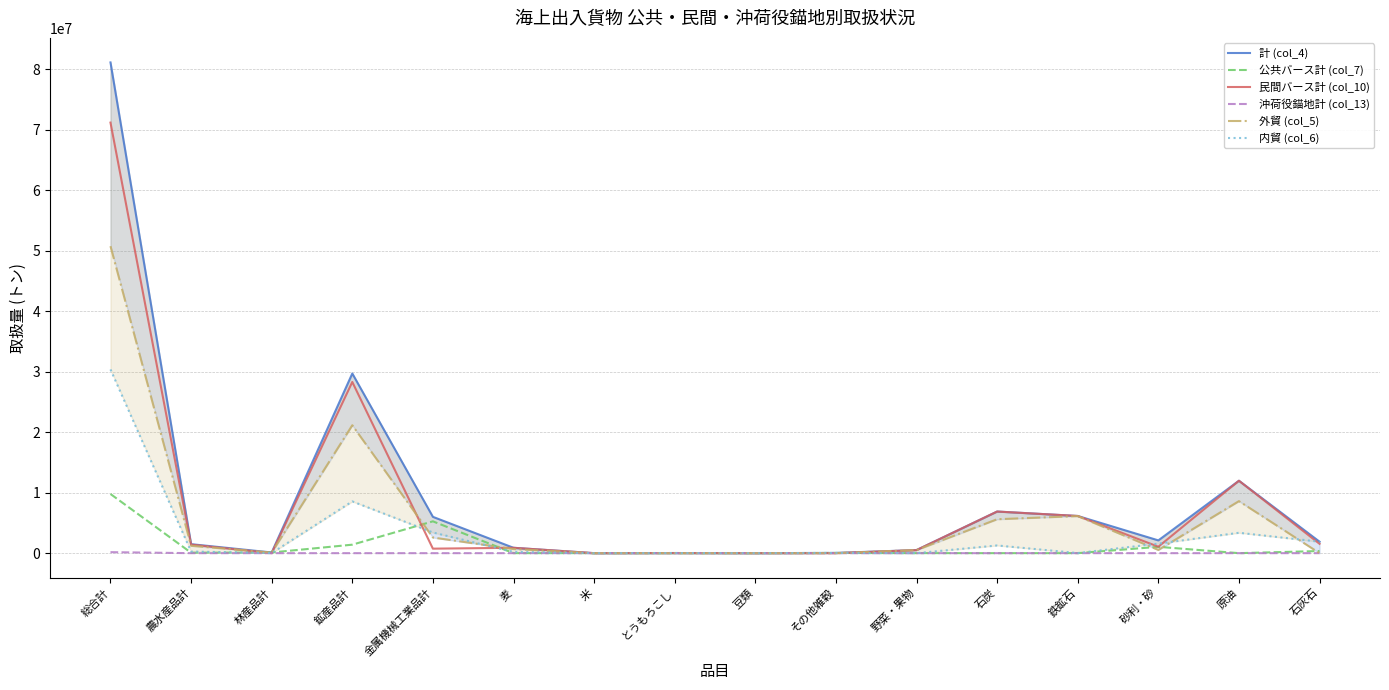

Reading left to right, what are all the values shown in this chart?

計 (col_4): 81087979	1487027	112540	29687928	6001420	887168	320	21135	2335	36750	509541	6878800	6144223	2109919	11966722	1893332
公共バース計 (col_7): 9775990	73251	112540	1401558	5257938	0	320	122	939	36750	5342	2464	0	1045215	0	350309
民間バース計 (col_10): 71147367	1413776	0	28286370	743482	887168	0	21013	1396	0	504199	6876336	6144223	1064704	11966722	1543023
沖荷役錨地計 (col_13): 164622	0	0	0	0	0	0	0	0	0	0	0	0	0	0	0
外貿 (col_5): 50727297	1219333	99401	21136895	2585310	679873	0	122	379	0	509181	5605890	6126723	532024	8598447	0
内貿 (col_6): 30360682	267694	13139	8551033	3416110	207295	320	21013	1956	36750	360	1272910	17500	1577895	3368275	1893332